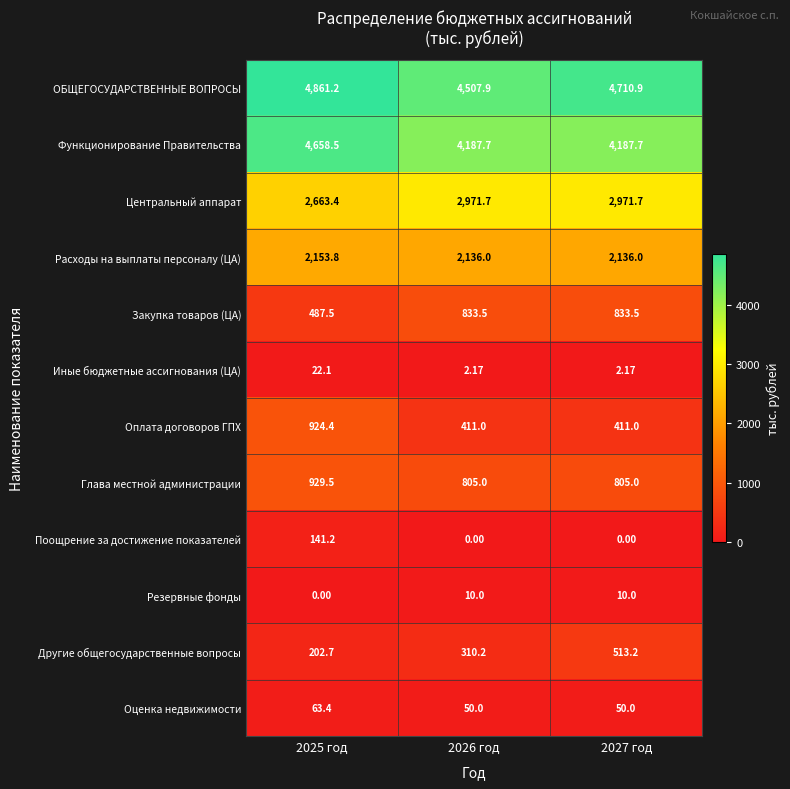

Which series has the largest total across all categories?

ОБЩЕГОСУДАРСТВЕННЫЕ ВОПРОСЫ